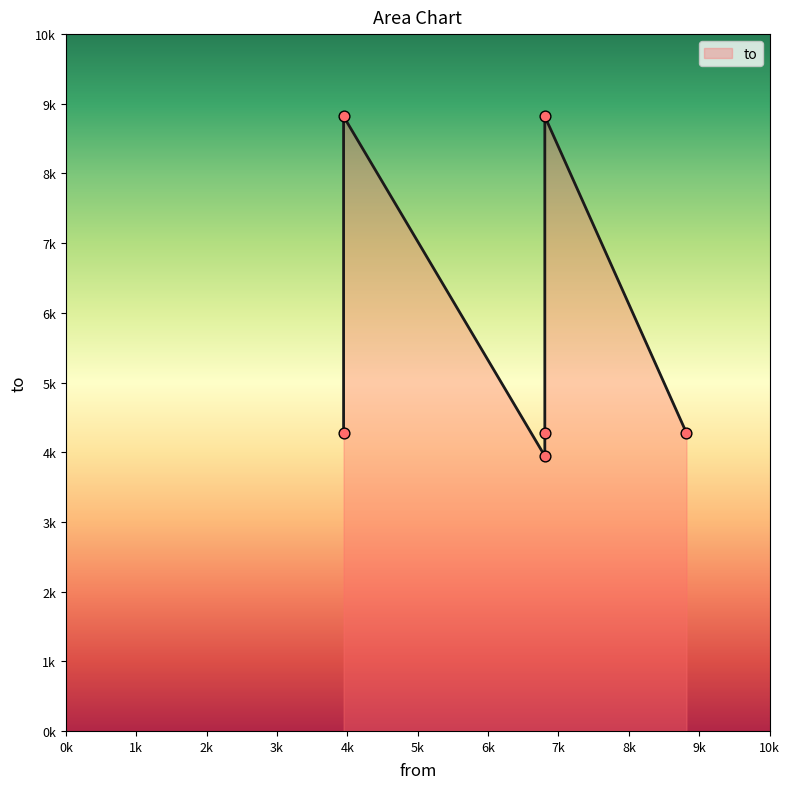

What is the change in value from 6806 to 6806?

-4873